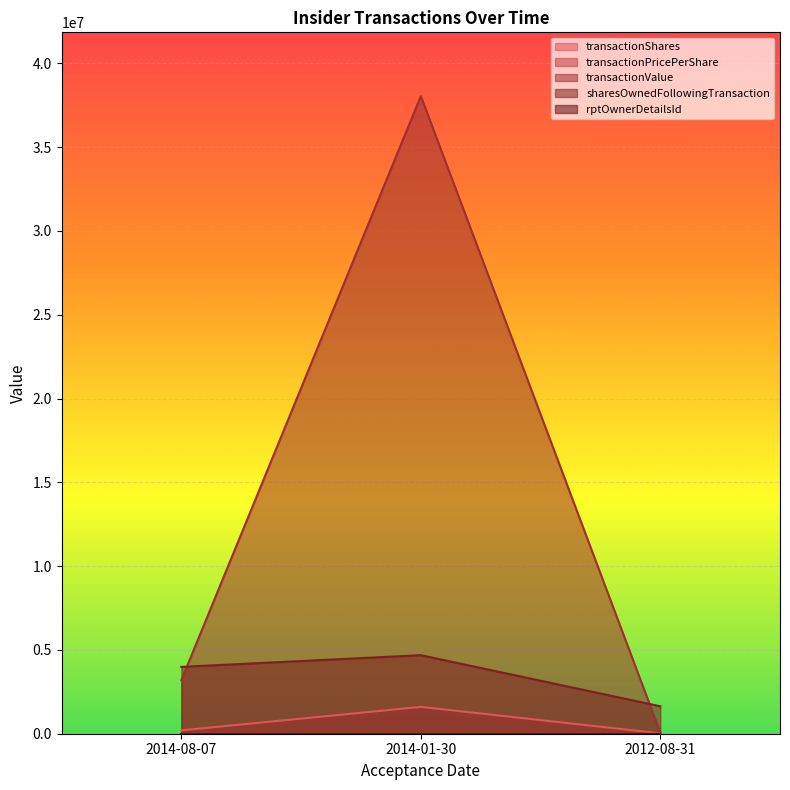

Which series has the widest spread of values?

transactionValue